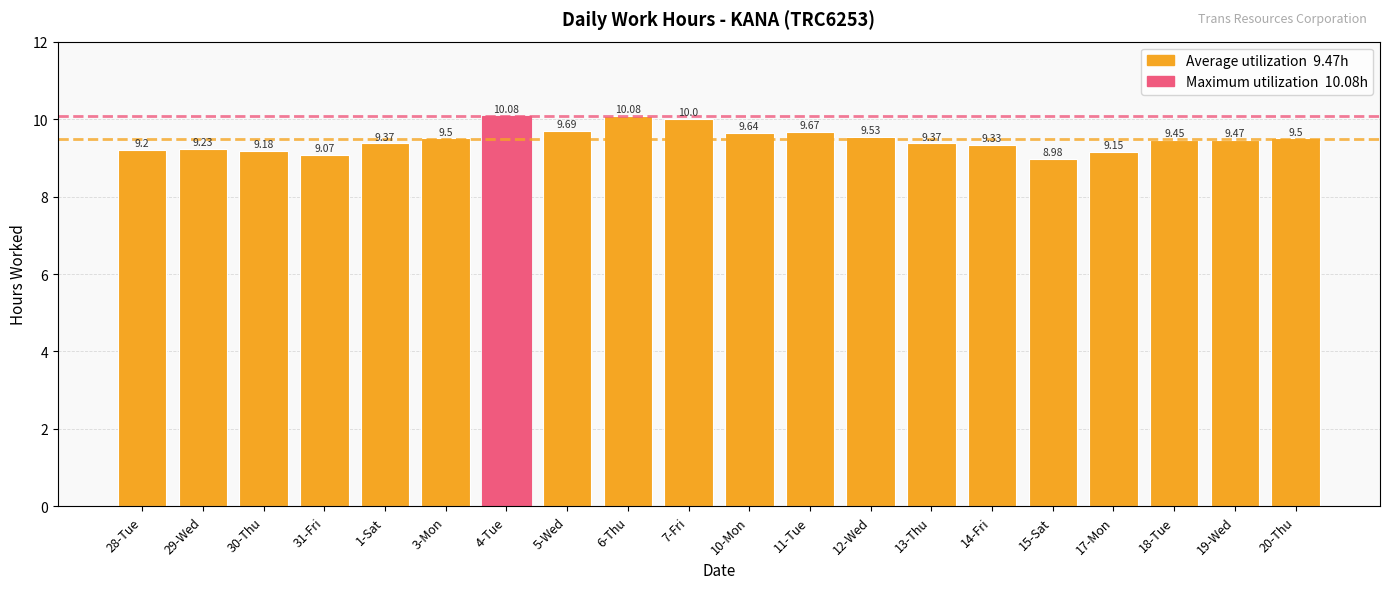

What is the label of the 15th bar from the right?

3-Mon